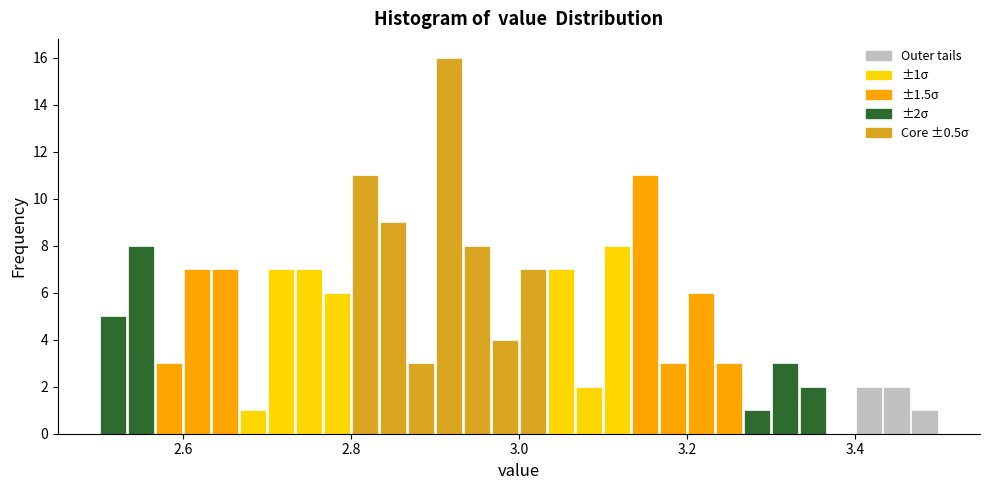

Around what value on the x-axis is the tallest bar? Give the approximate position of its centre, as read against the axis.

2.92